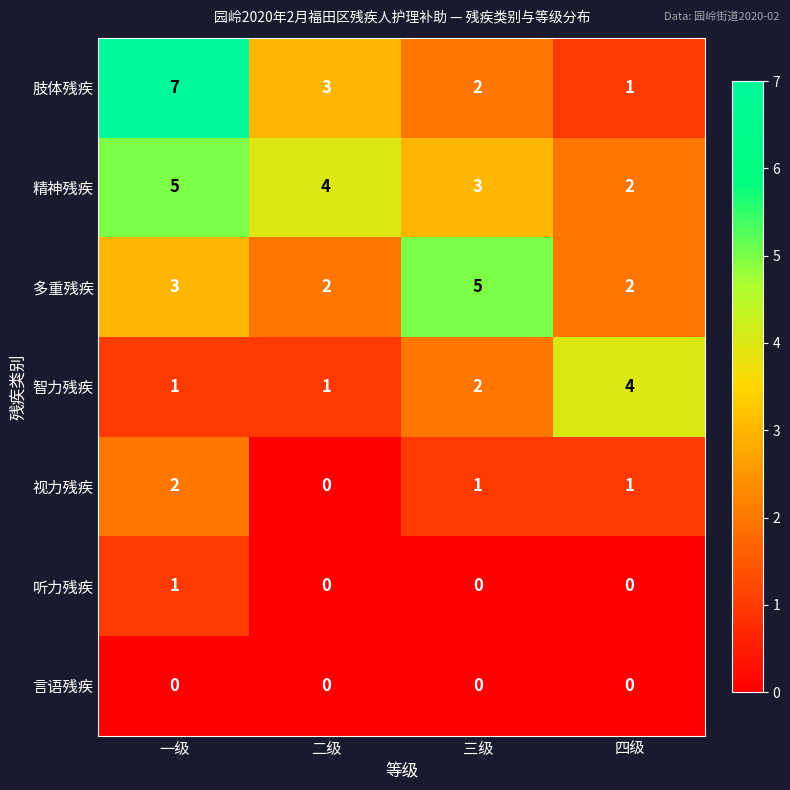

Reading left to right, extract all data points from this chart.

肢体残疾: 一级=7	二级=3	三级=2	四级=1
精神残疾: 一级=5	二级=4	三级=3	四级=2
多重残疾: 一级=3	二级=2	三级=5	四级=2
智力残疾: 一级=1	二级=1	三级=2	四级=4
视力残疾: 一级=2	二级=0	三级=1	四级=1
听力残疾: 一级=1	二级=0	三级=0	四级=0
言语残疾: 一级=0	二级=0	三级=0	四级=0